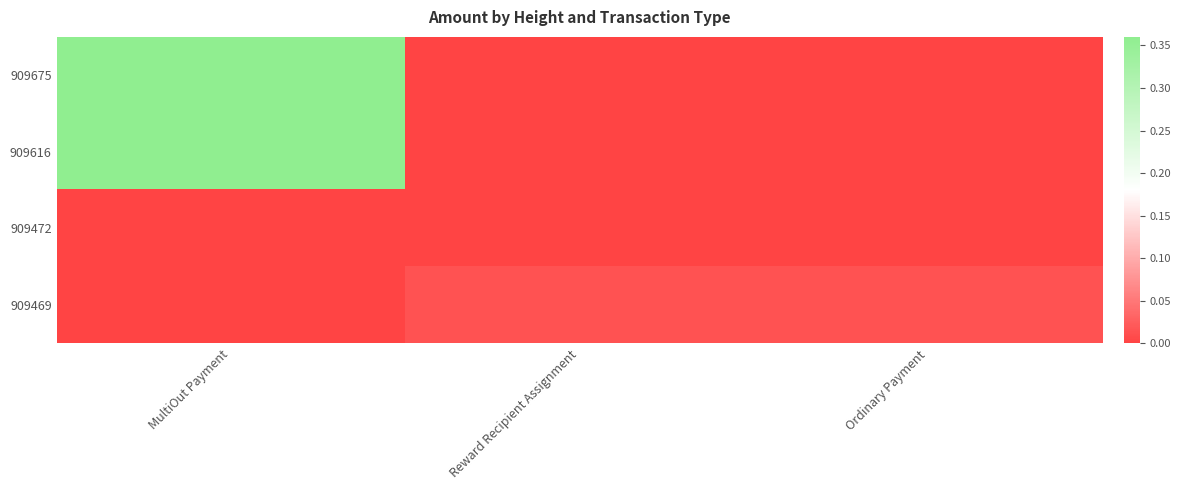

Between Reward Recipient Assignment and Ordinary Payment, which is larger?

Reward Recipient Assignment